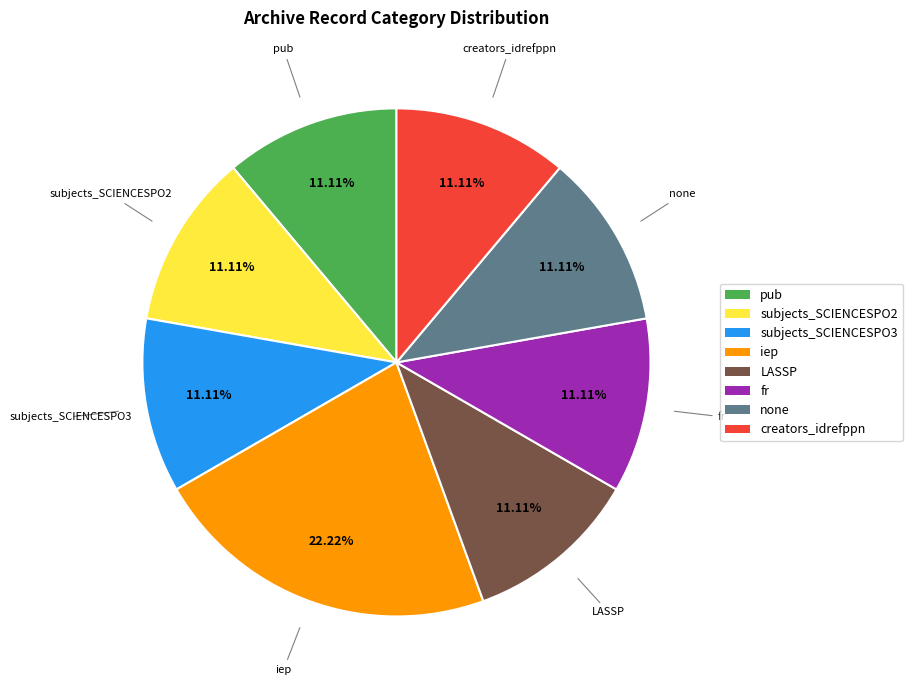

True or false: subjects_SCIENCESPO3 accounts for 16% of the total.

False